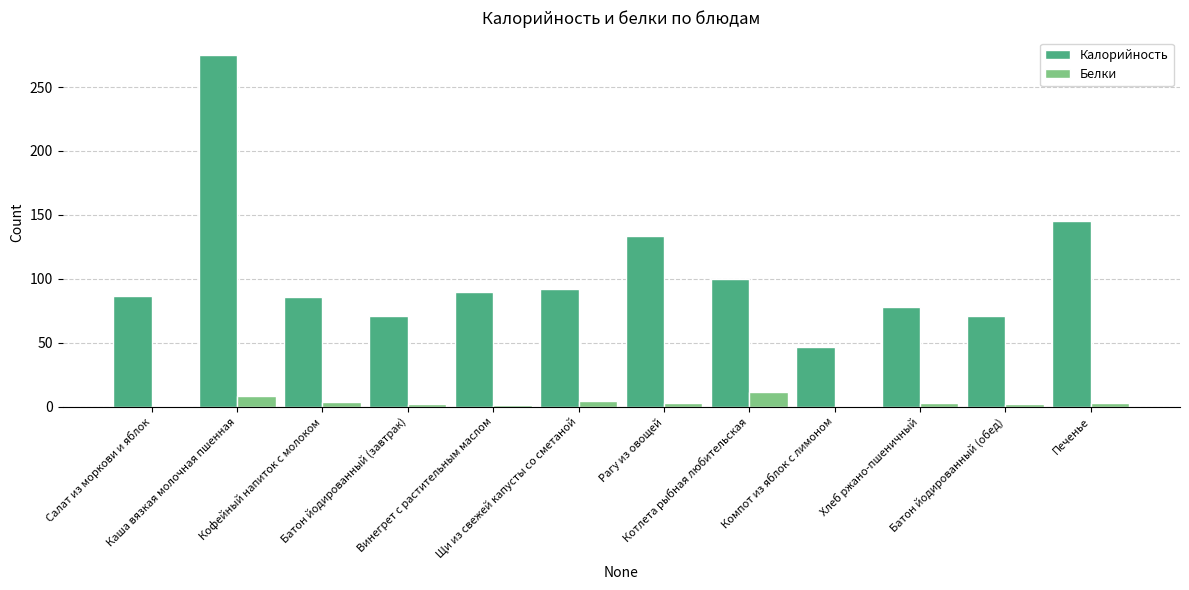

Which series has the largest total across all categories?

Калорийность